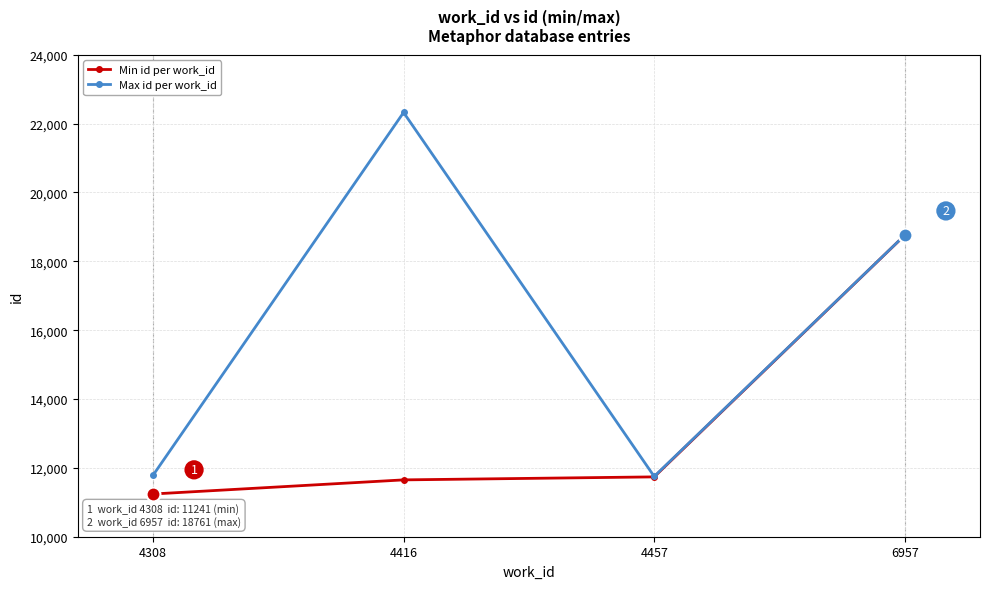

At which category does Max id per work_id reach its first local valley?

4457